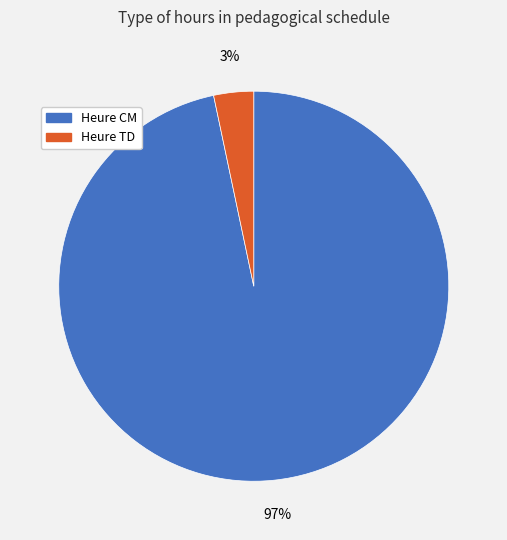

To the nearest percent, what is the average slice percentage?

50%